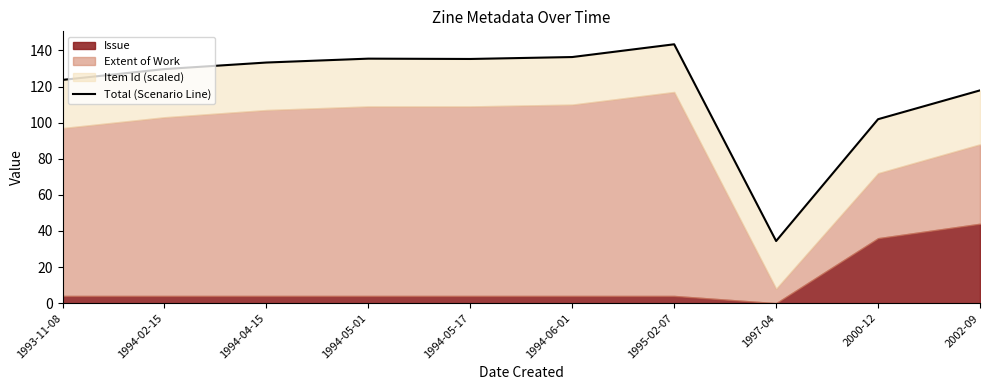

What is the value of the 7th point from the left?

143.4